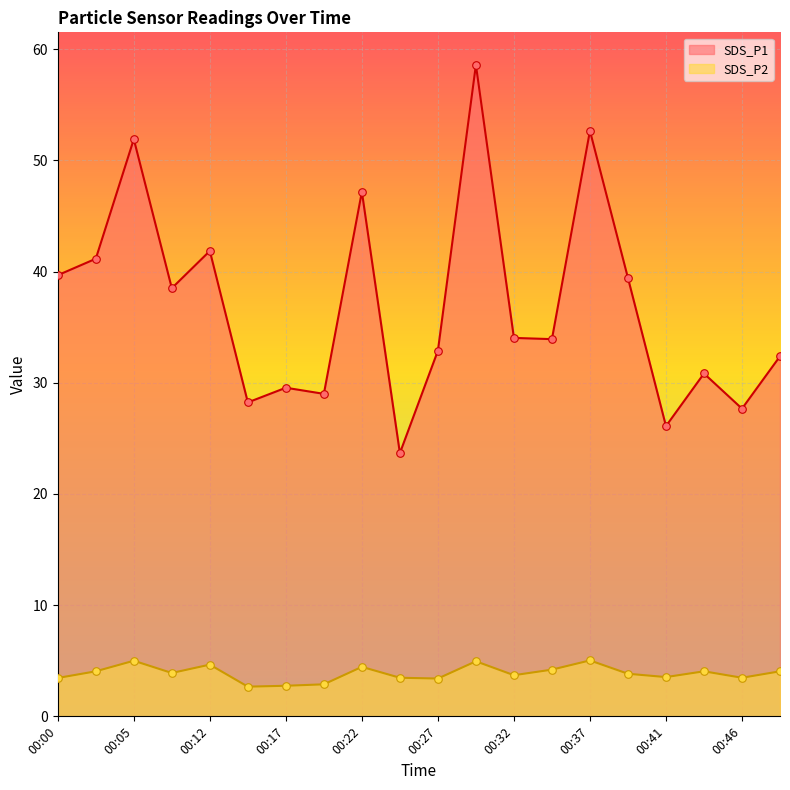

Which series has the largest Y range (max minus min)?

SDS_P1